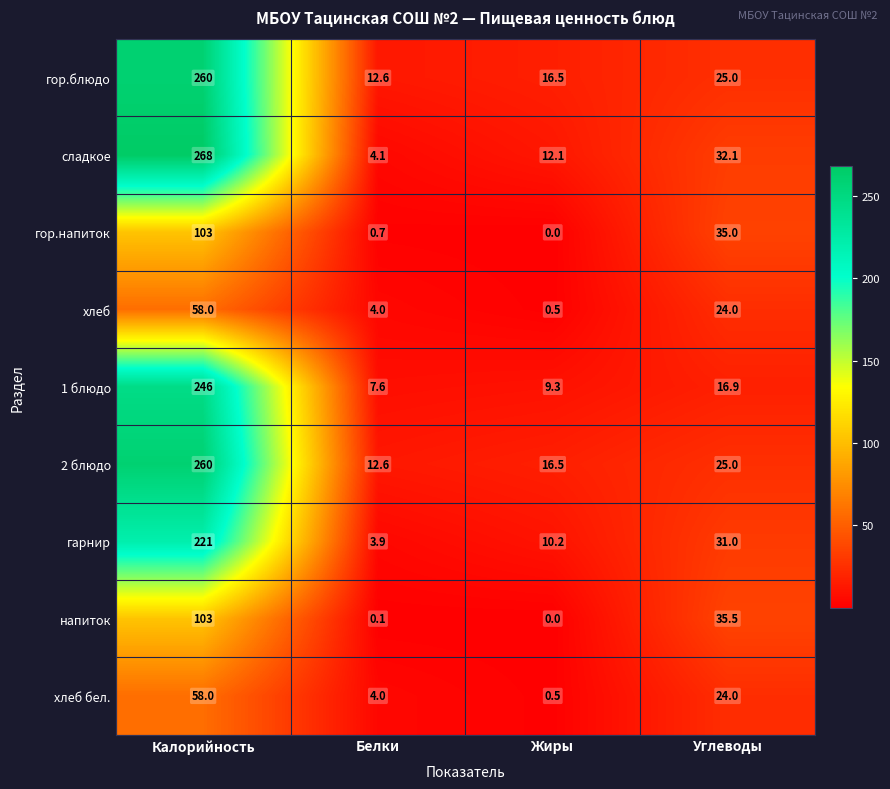

What is the total value across all series at Калорийность?

1577.0